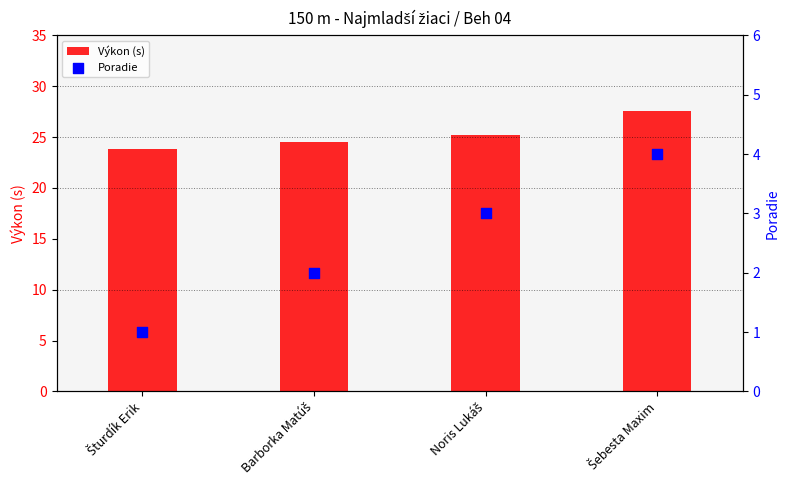

Which series has the largest total across all categories?

Výkon (s)